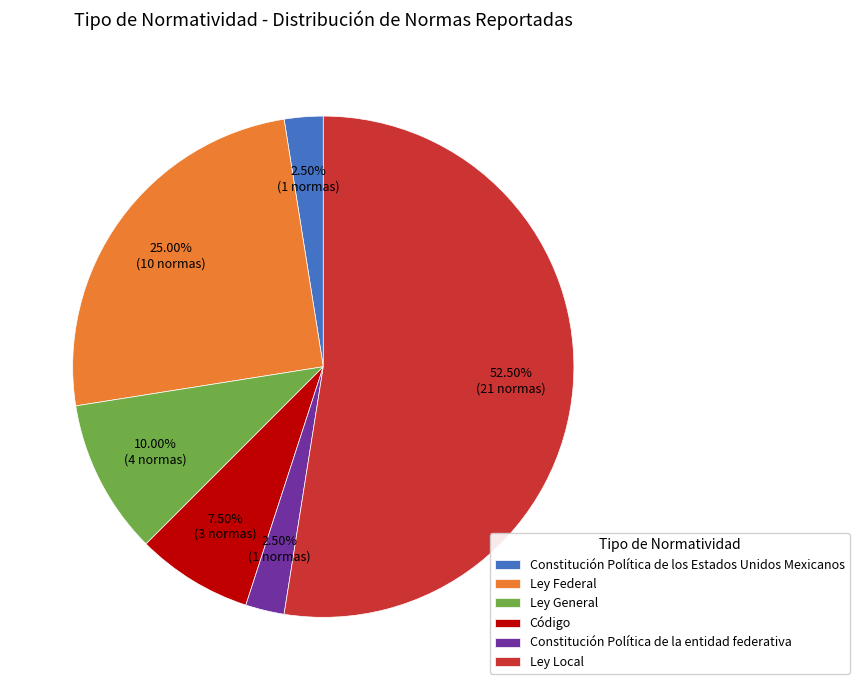

How many segments does this pie chart have?

6